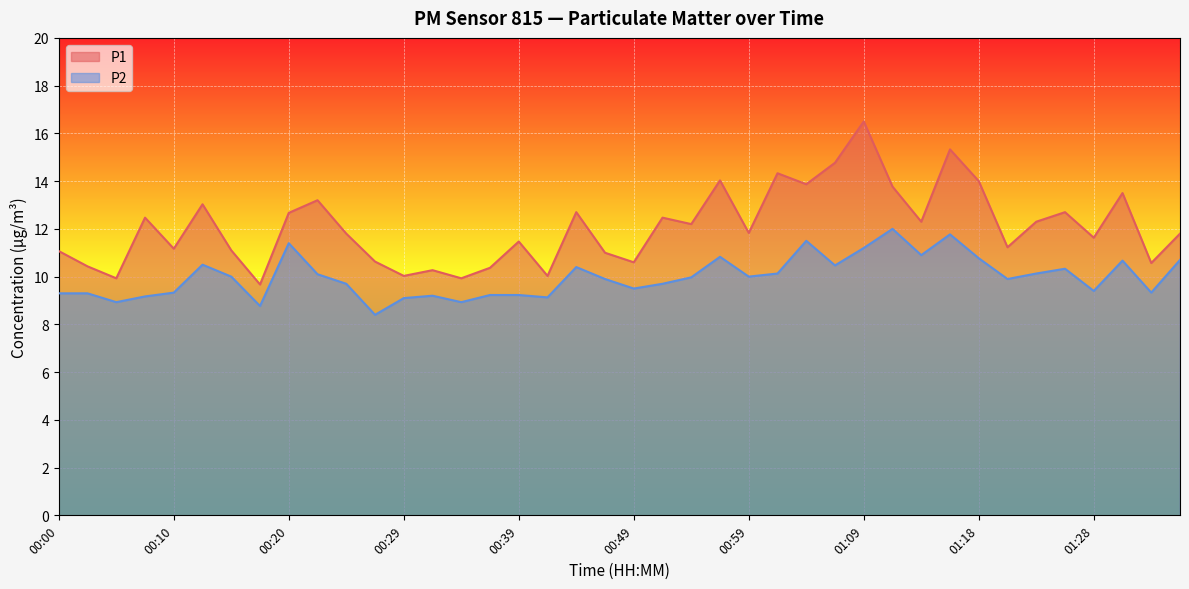

At which label is P2 closest to 10?

00:15